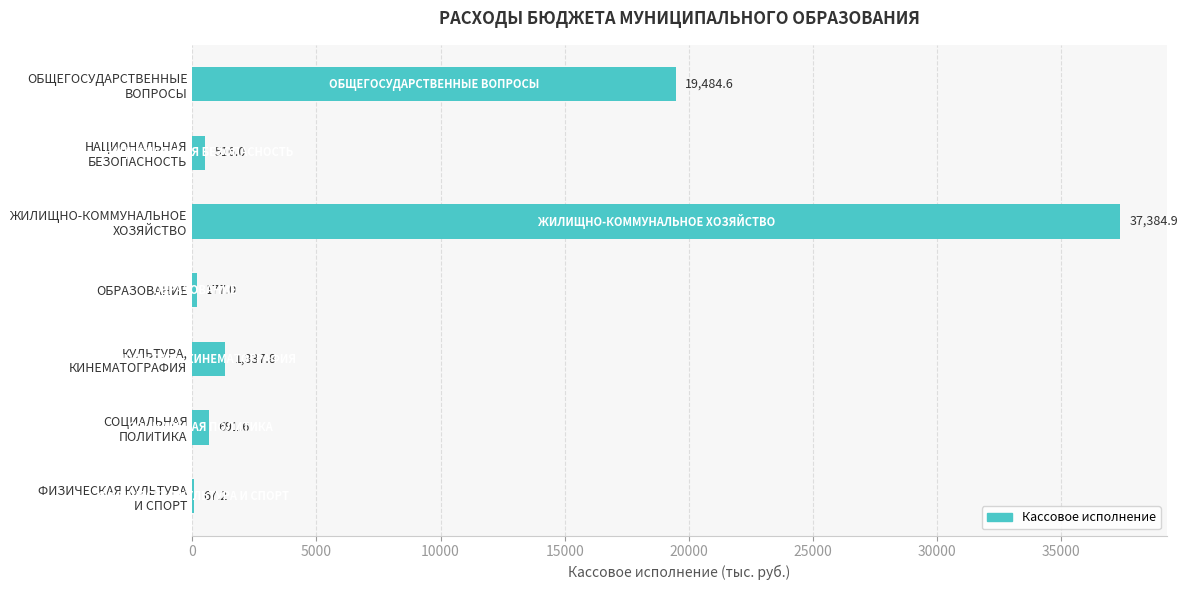

Does the chart contain stacked bars?

No